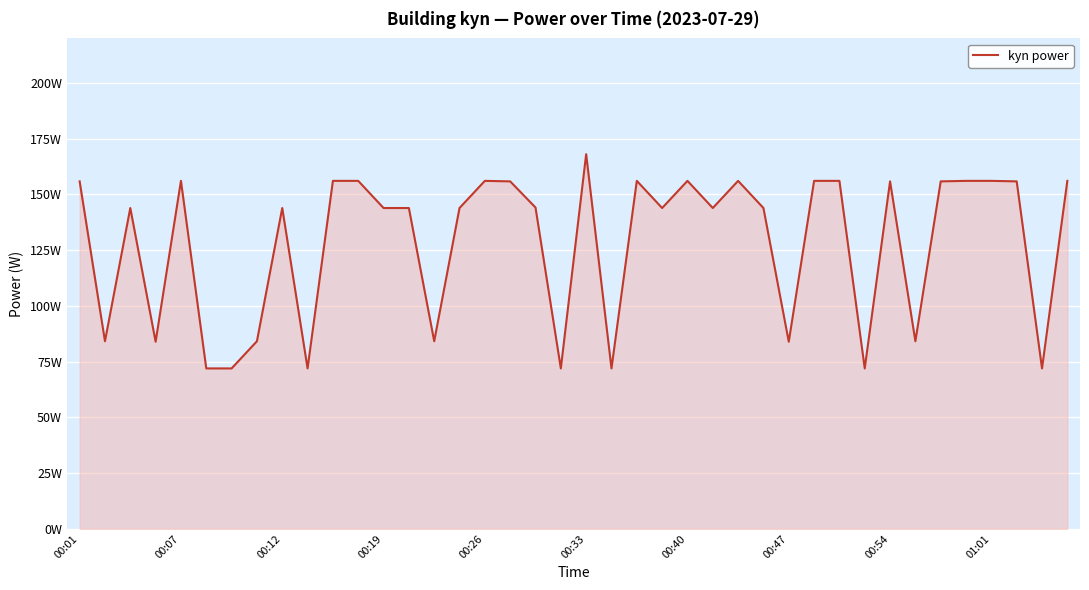

Does the chart have visible grid lines?

Yes